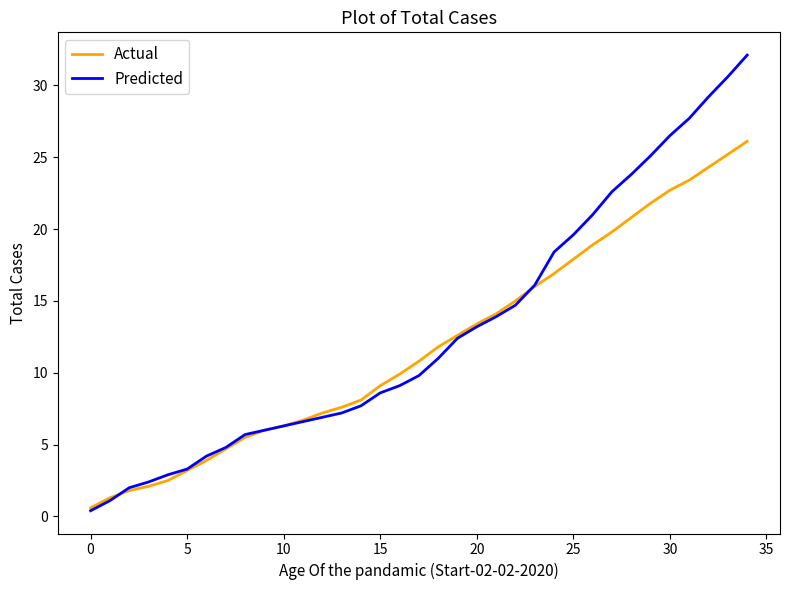

Which series has the widest spread of values?

Predicted